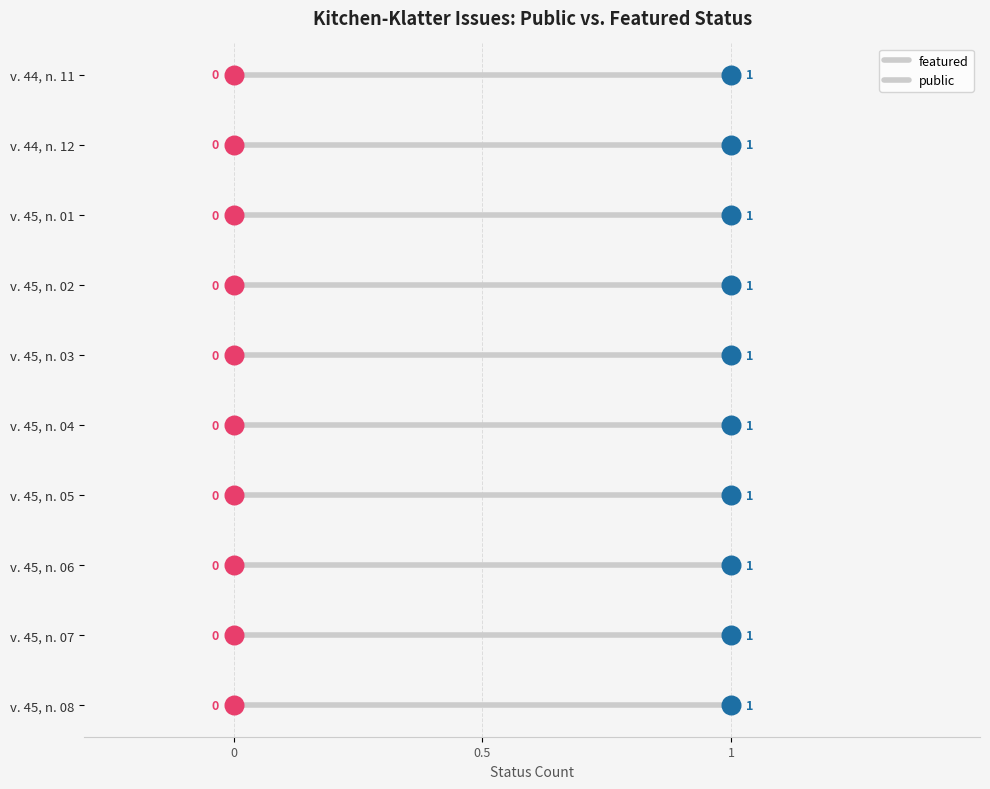

What are all the series names shown in the legend?

featured, public